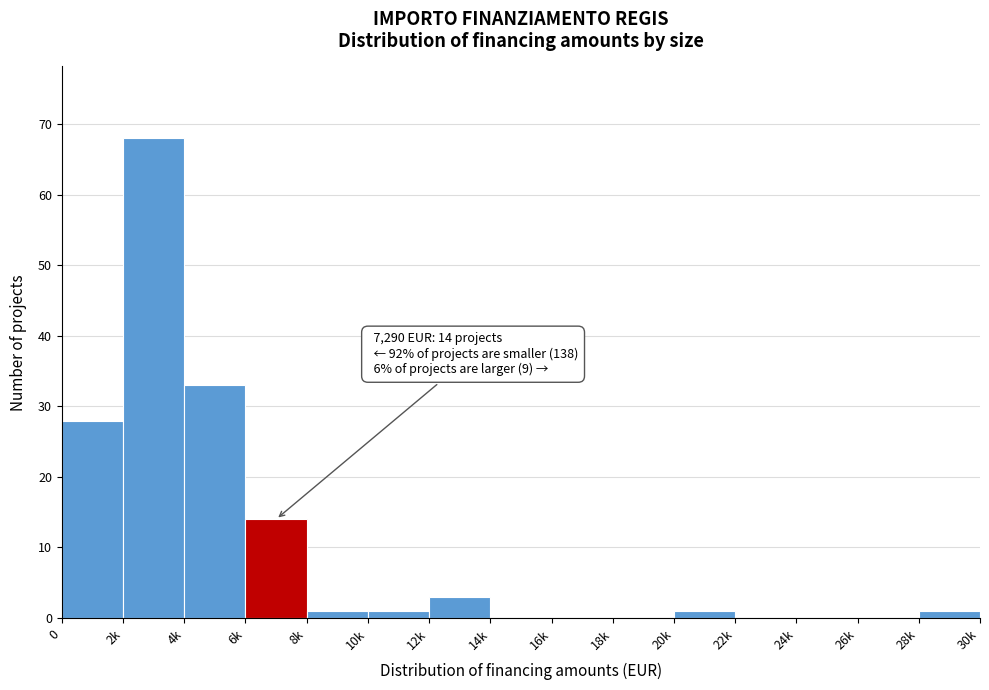

Reading left to right, transcribe all the data shown in this chart.

0=28	2k=68	4k=33	6k=14	8k=1	10k=1	12k=3	14k=0	16k=0	18k=0	20k=1	22k=0	24k=0	26k=0	28k=1